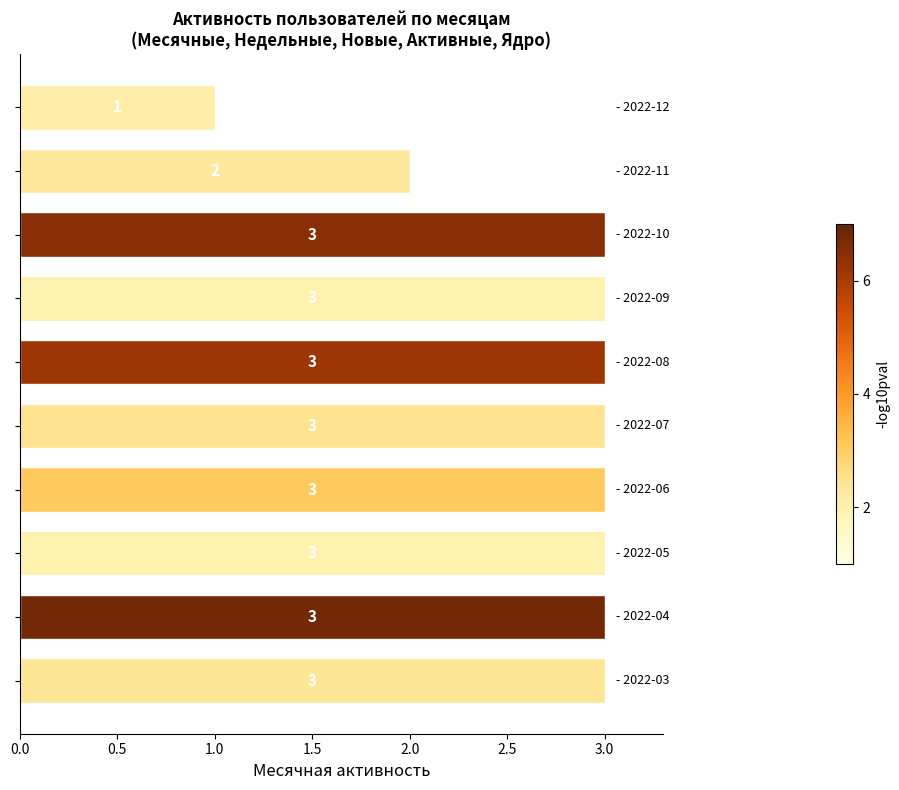

What is the average value?

3